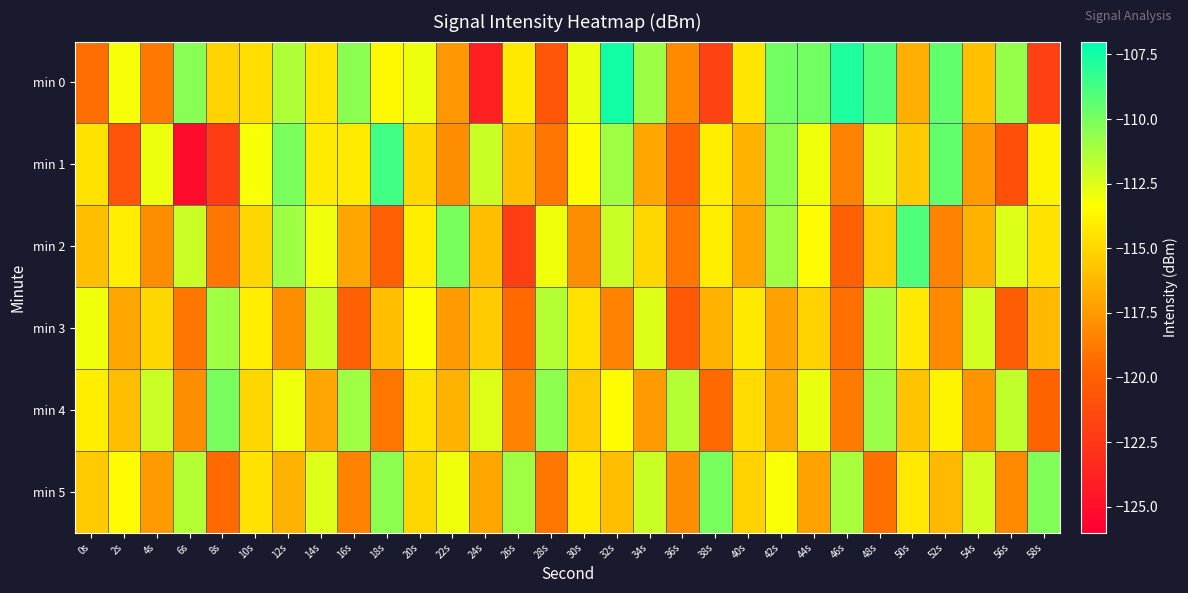

Rank the series at 0s from lowest to highest value.

min 0, min 2, min 5, min 1, min 4, min 3